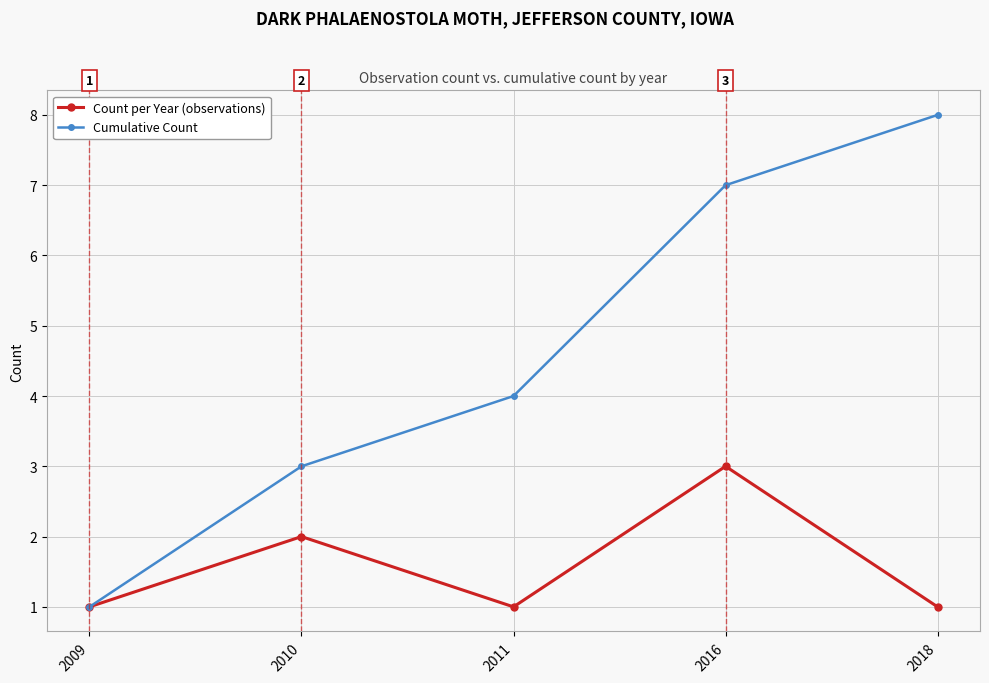

What is the total value across all series at 2010?

5